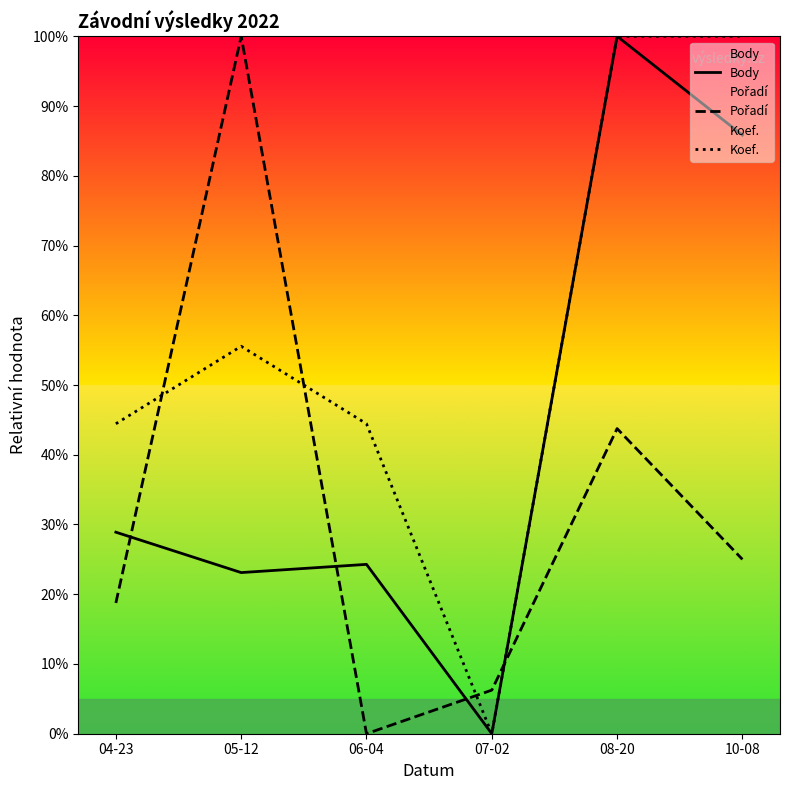

Count the number of data series in this chart.

3